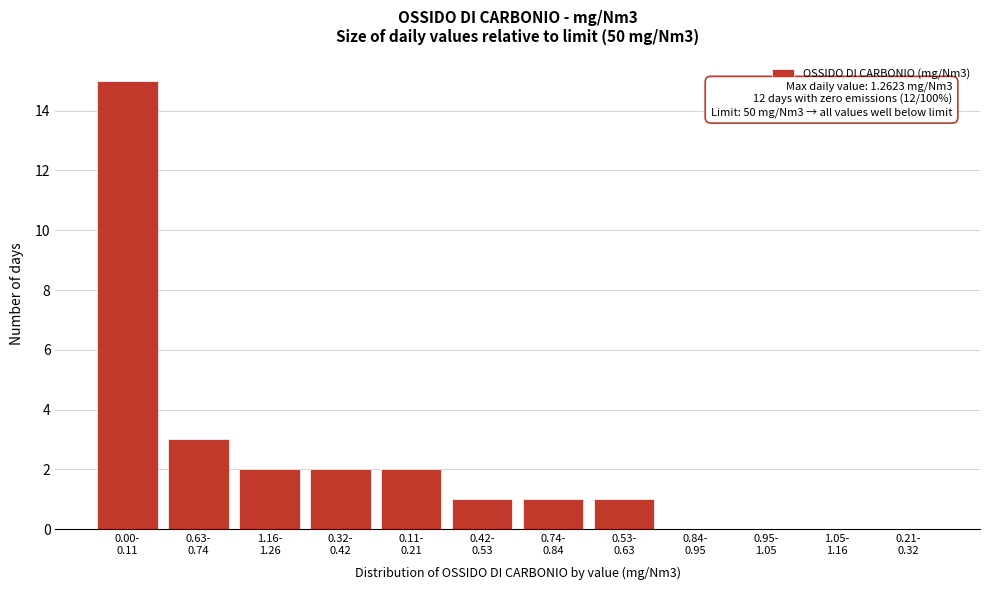

What is the greatest value displayed?

15